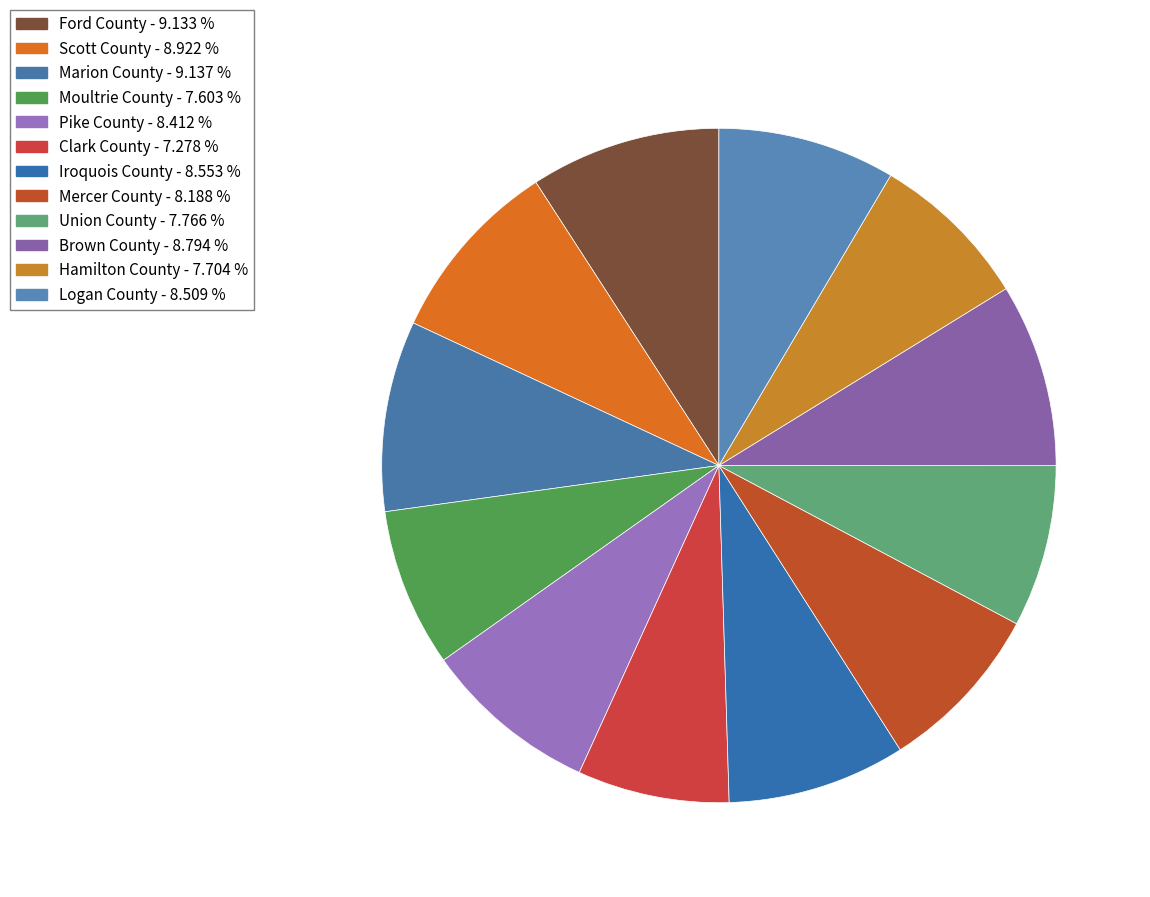

What is the ratio of the value at Mercer County to the value at Marion County?

0.9